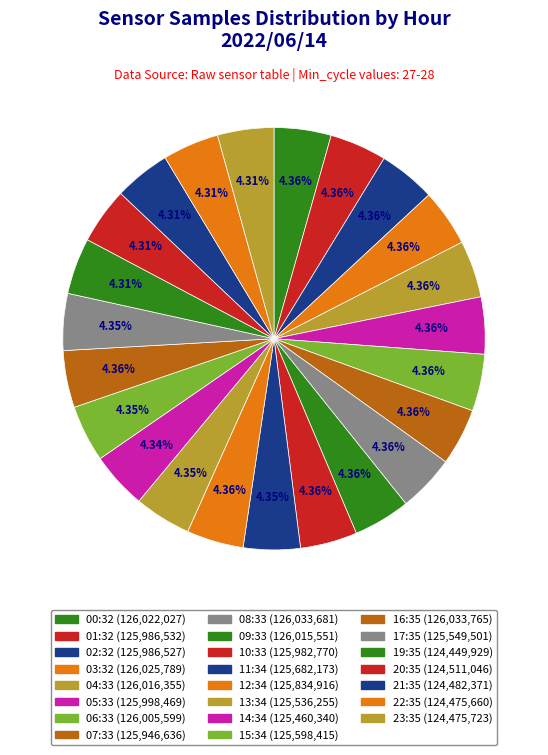

To the nearest percent, what percentage of the pie is 08:33?

4%